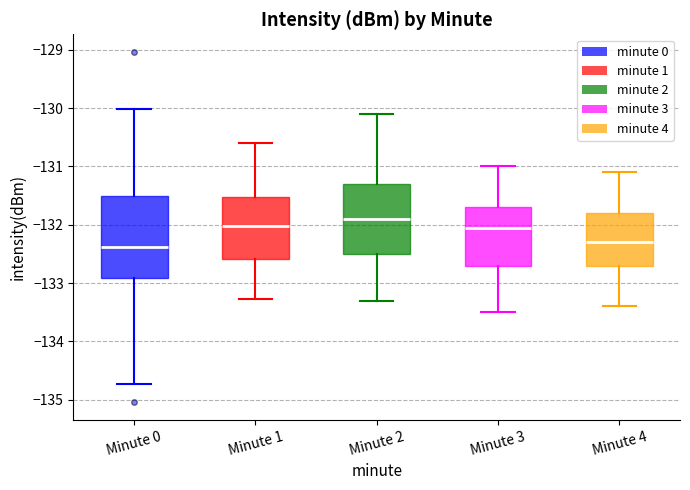

Reading left to right, transcribe this box plot: for each box, give where its median line is, the range the box spans, and where its two whiskers end, as read against the y-axis. The values are not printed on the chart, so give them approximately, as read against the axis.

Minute 0: median -132.4, box -132.9 to -131.5, whiskers -134.7 to -130.0
Minute 1: median -132.0, box -132.6 to -131.5, whiskers -133.3 to -130.6
Minute 2: median -131.9, box -132.5 to -131.3, whiskers -133.3 to -130.1
Minute 3: median -132.1, box -132.7 to -131.7, whiskers -133.5 to -131.0
Minute 4: median -132.3, box -132.7 to -131.8, whiskers -133.4 to -131.1